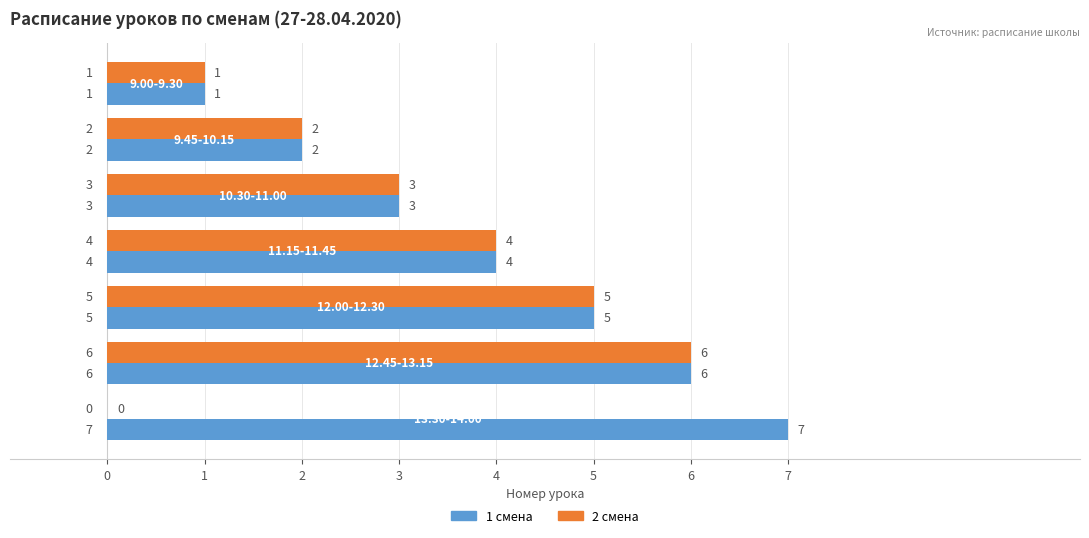

What is the highest value of the 2 смена series?

6